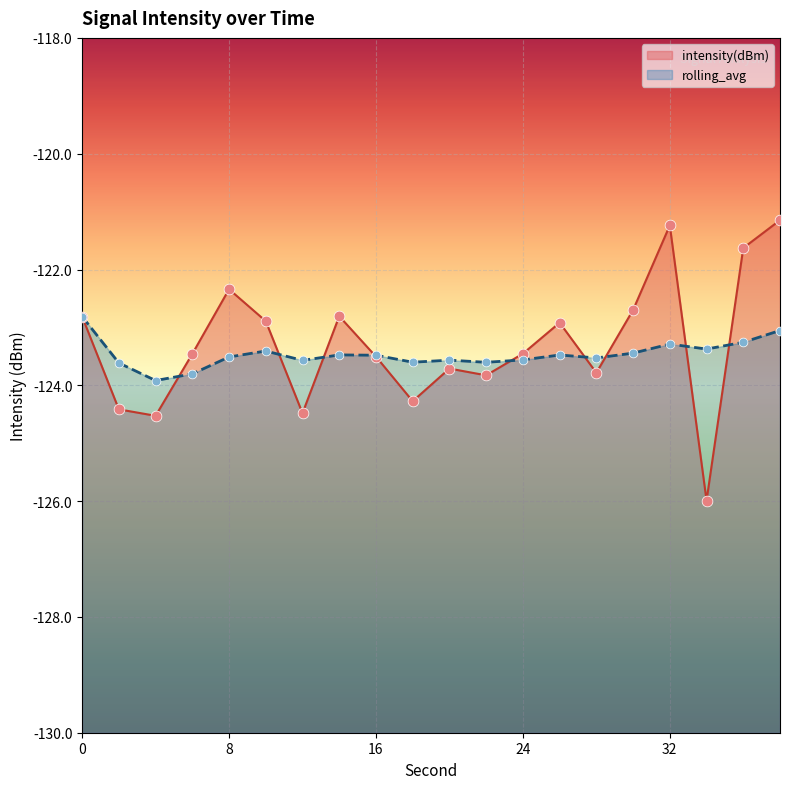

At which category is the sum across all series the highest?

38